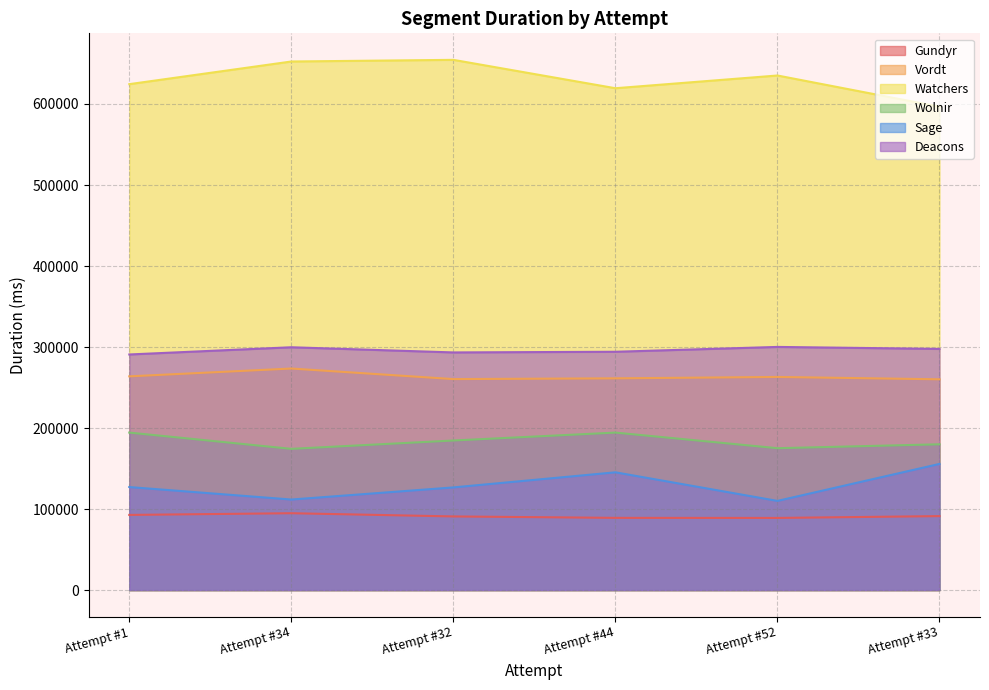

At which category does the chart reach its peak across all series?

Attempt #32